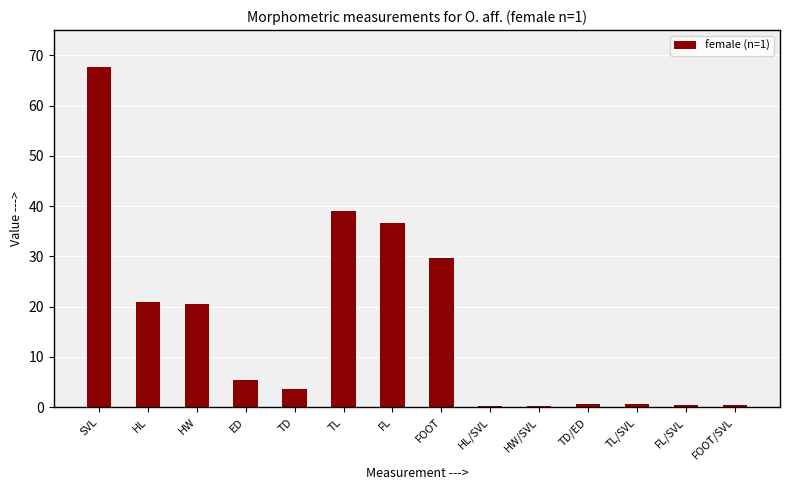

Which has a higher value, TD or FOOT/SVL?

TD